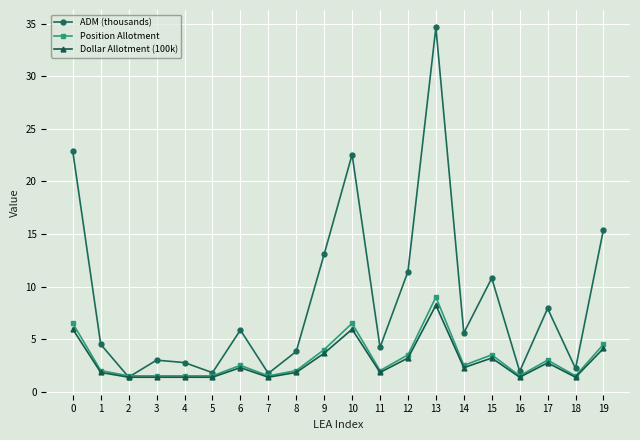

What are all the series names shown in the legend?

ADM (thousands), Position Allotment, Dollar Allotment (100k)